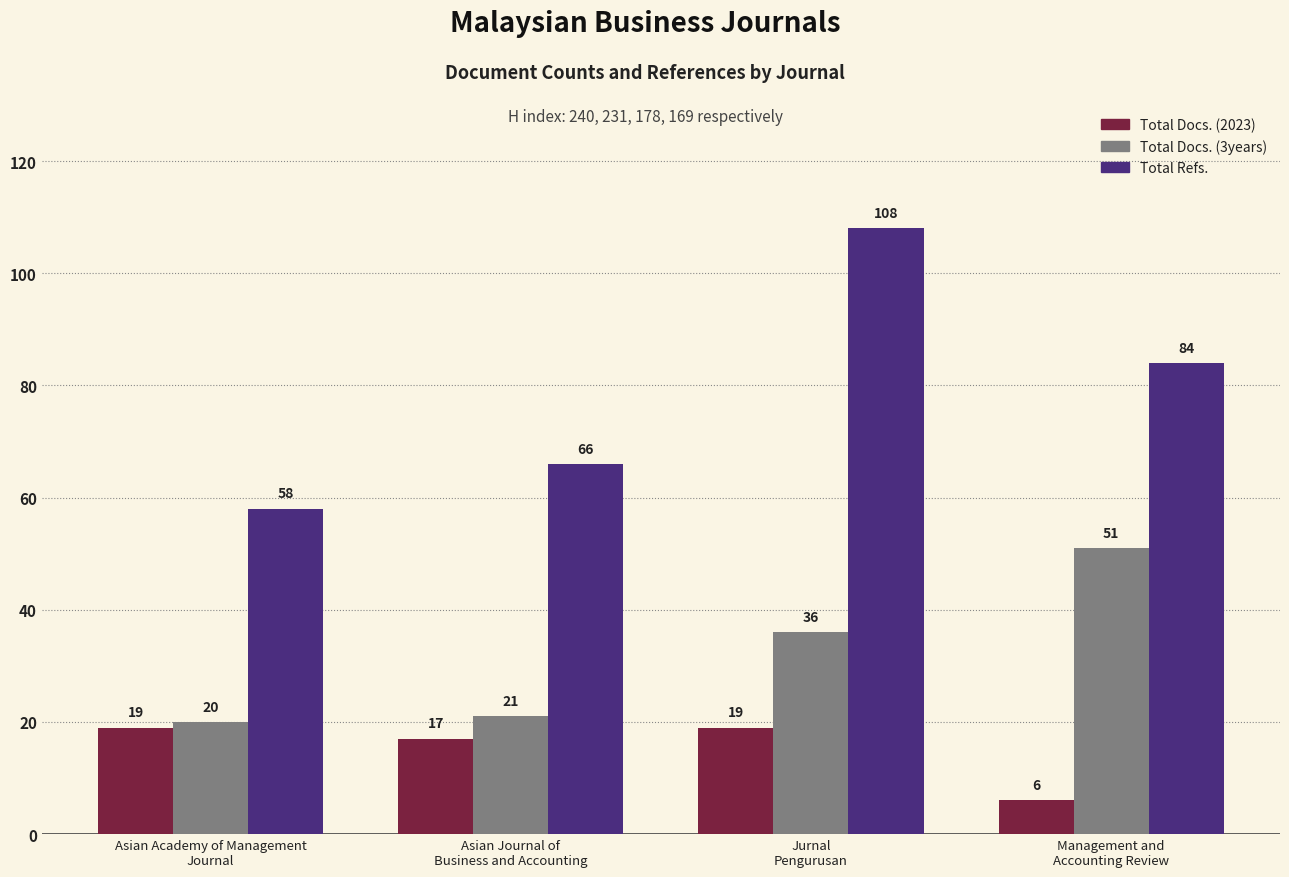

Which series has the widest spread of values?

Total Refs.